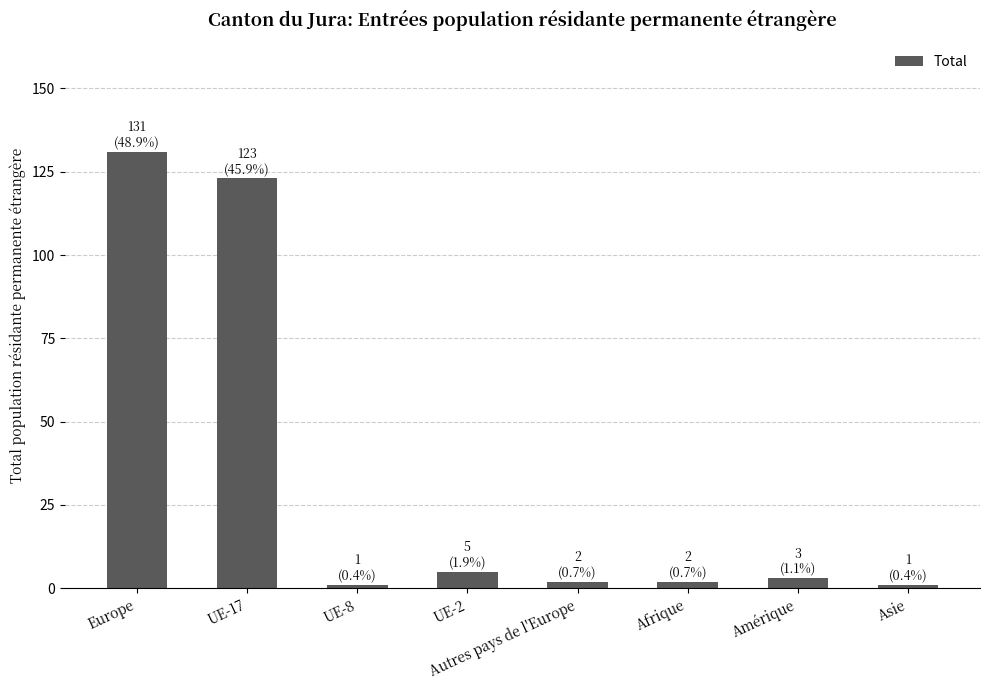

Count the number of categories in the chart.

8